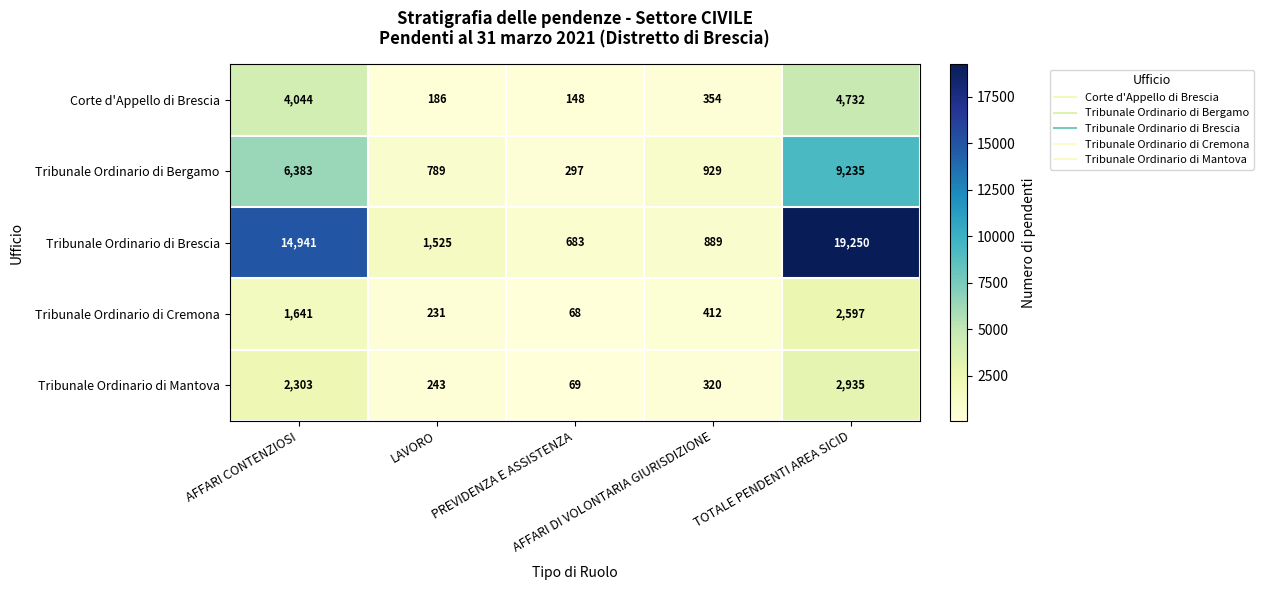

Between AFFARI CONTENZIOSI and AFFARI DI VOLONTARIA GIURISDIZIONE, which series saw the biggest shift?

Tribunale Ordinario di Brescia